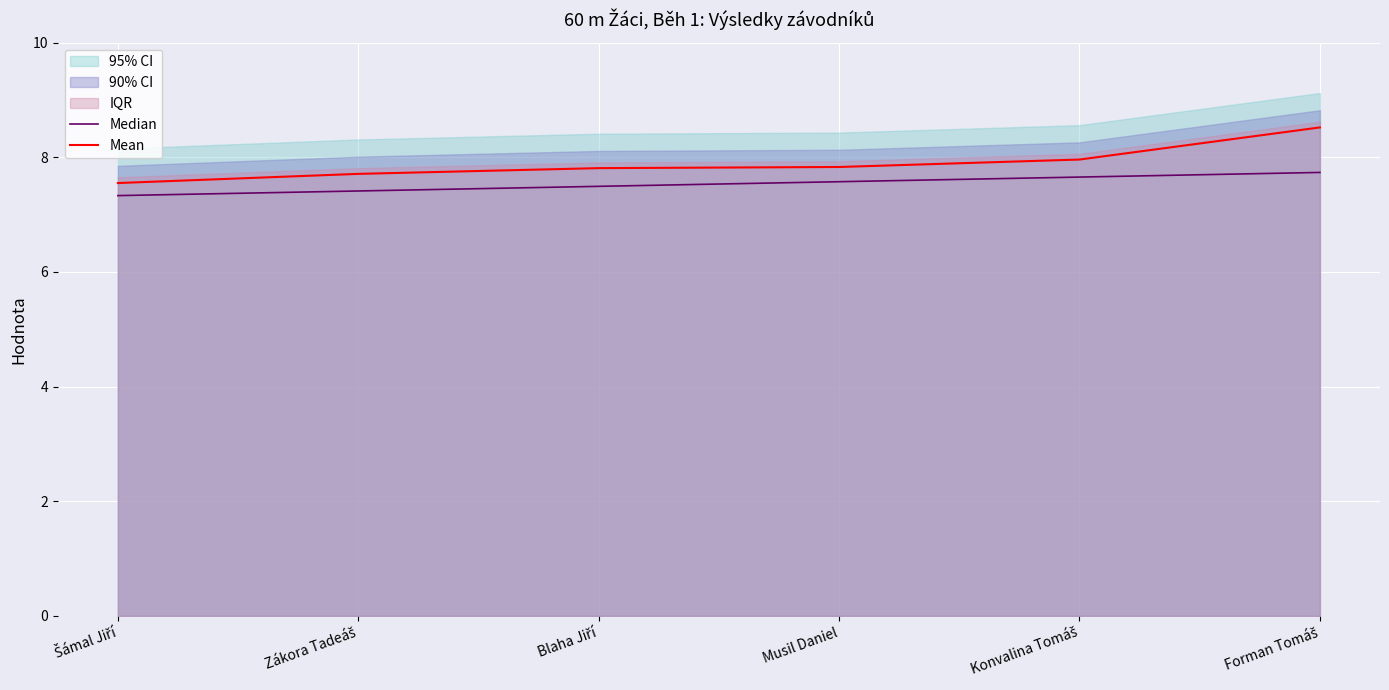

What is the spread (max minus min) of values at Forman Tomáš?

0.8